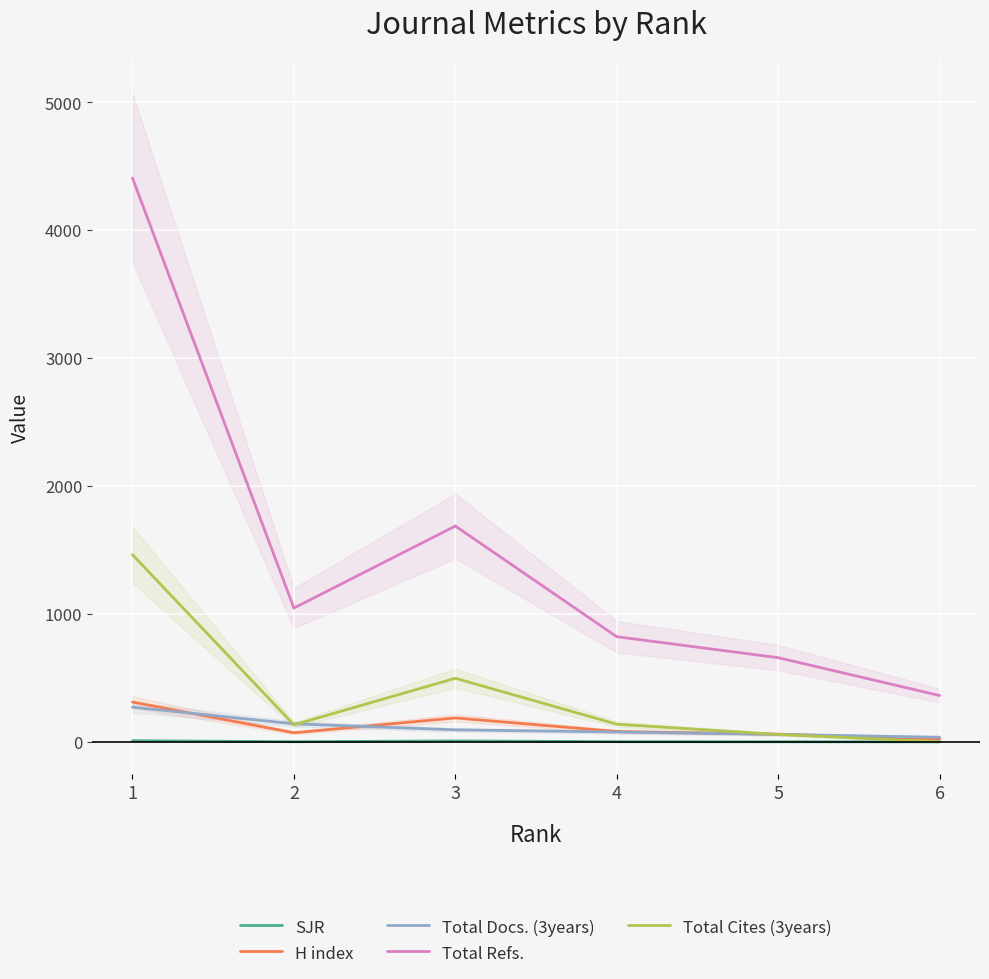

The value of Total Docs. (3years) at 3 is 63.1. True or false?

False